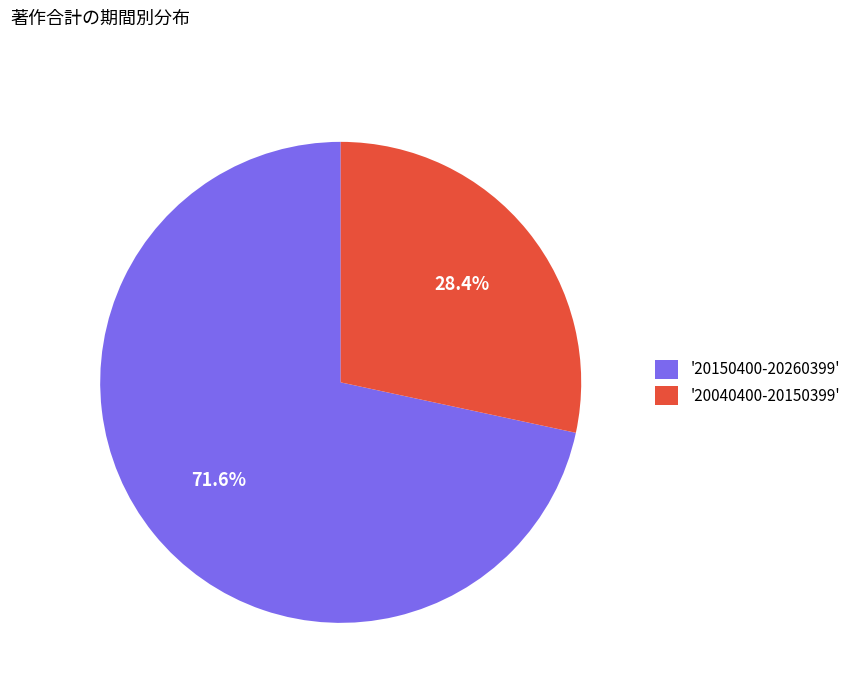

Which has a higher value, '20040400-20150399' or '20150400-20260399'?

'20150400-20260399'